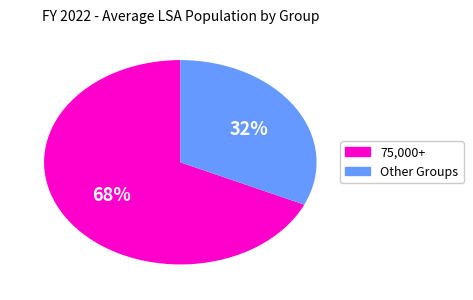

Is there any slice that represents more than half of the pie?

Yes